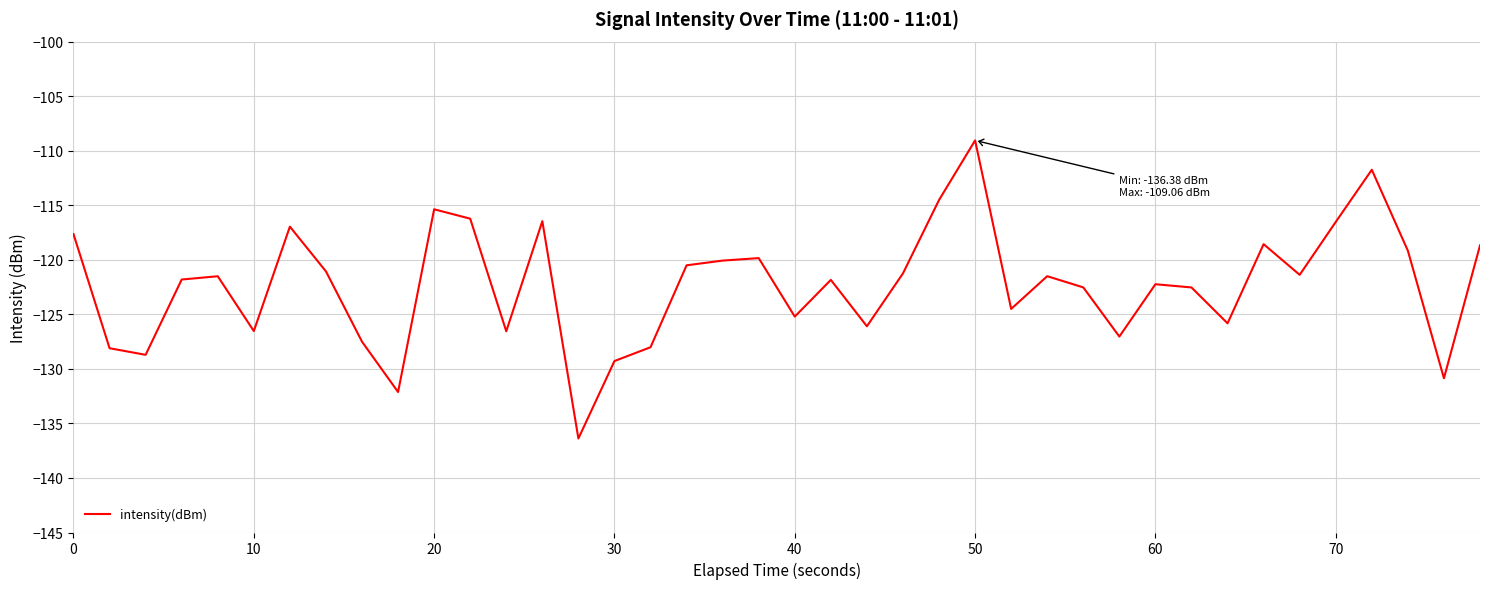

What is the smallest value displayed?

-136.4